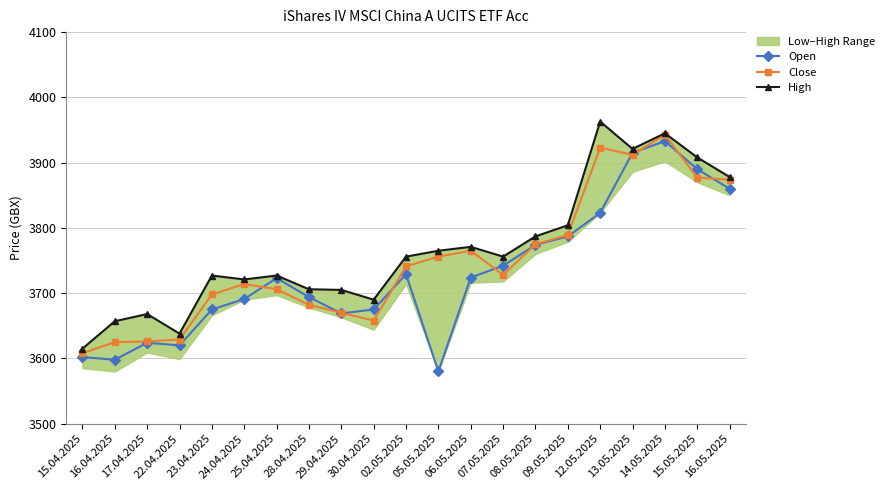

At how many categories does at least one series exceed 3870?

5